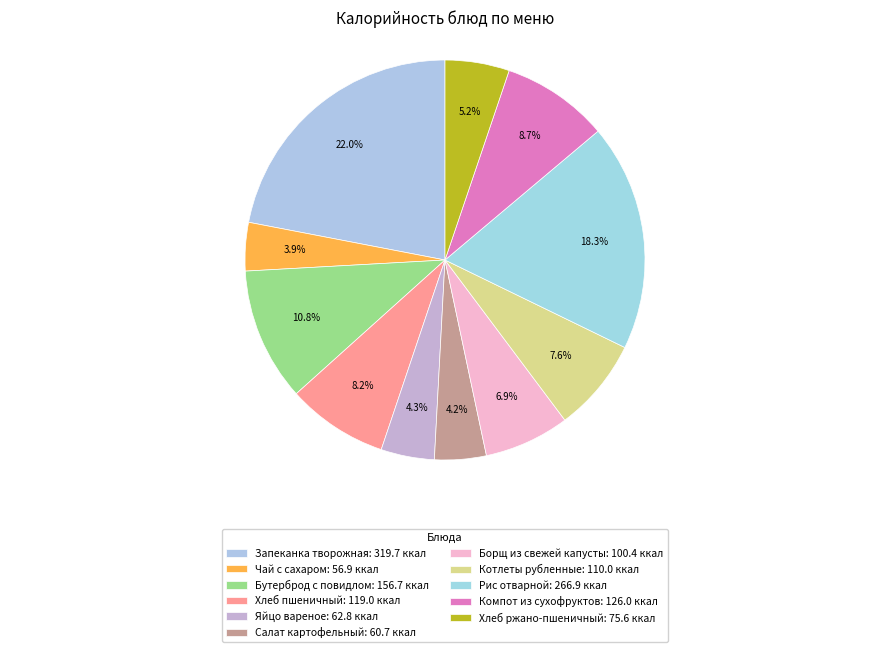

How many segments does this pie chart have?

11